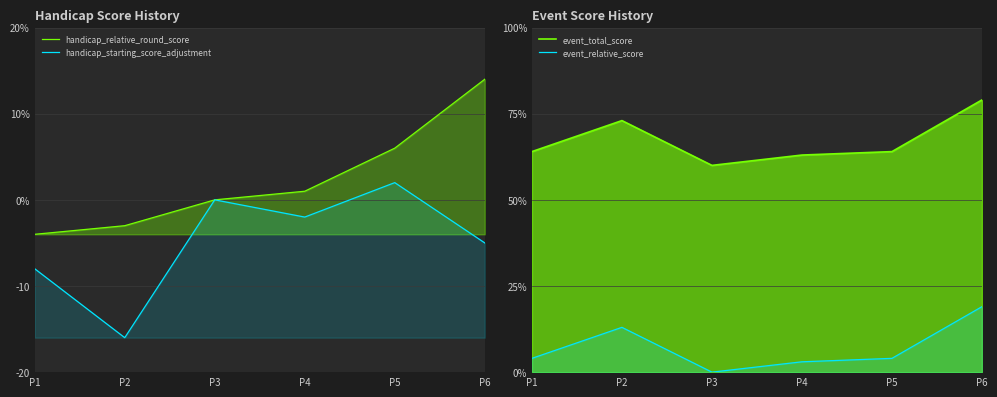

How many lines are shown in the chart?

4